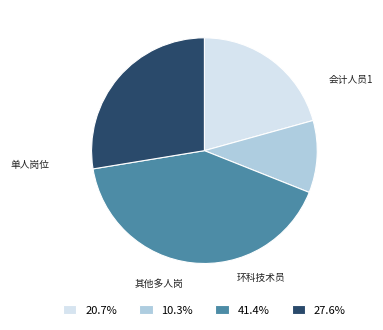

Is it true that 环科技术员 is 22% of the pie?

False